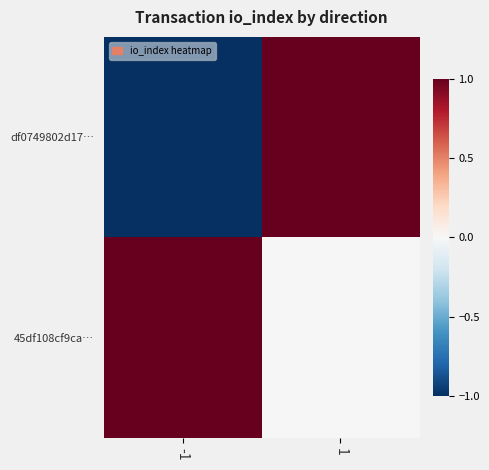

Which series has the widest spread of values?

df0749802d17…